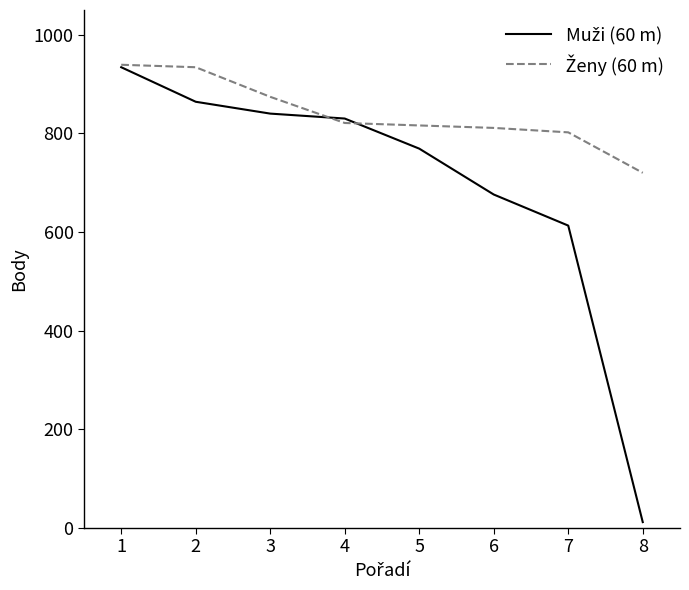

What is the maximum value shown in the chart?

939